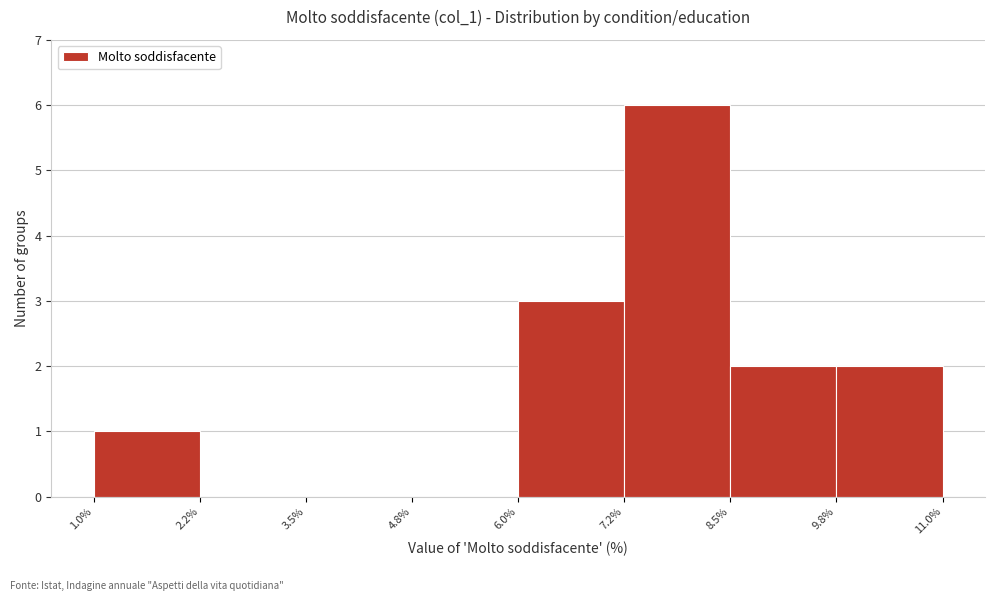

Which range on the x-axis has the tallest bar?

7.2% to 8.5%